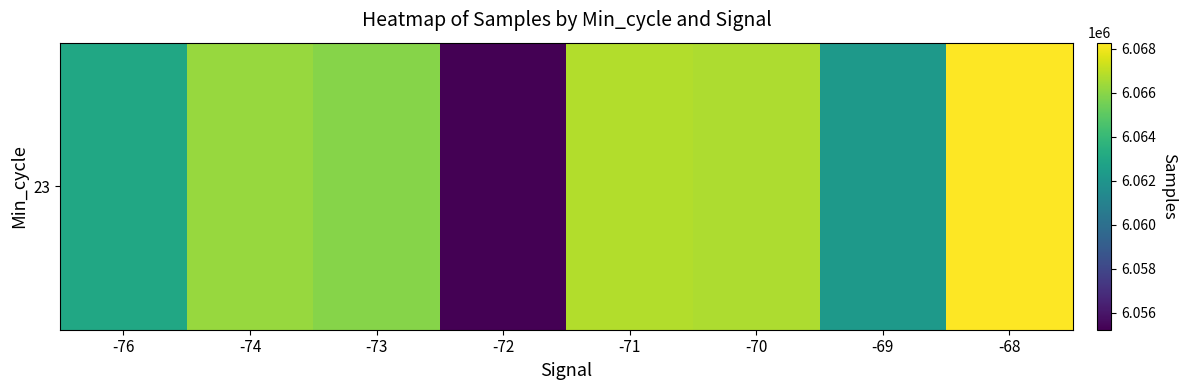

Reading left to right, transcribe all the data shown in this chart.

-76=6063021.0	-74=6066265.0	-73=6065907.0	-72=6055236.5	-71=6066768.7	-70=6066674.0	-69=6062302.1	-68=6068285.0